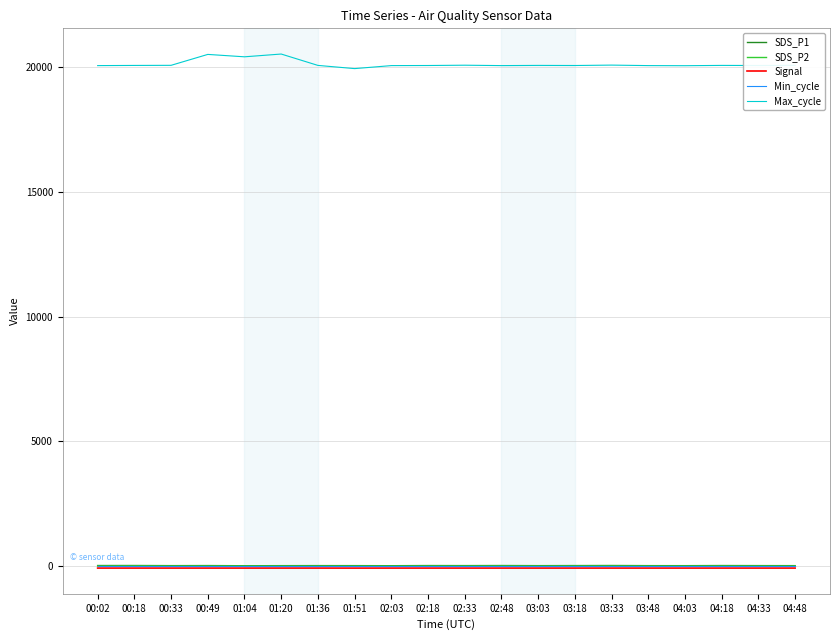

Is this an area chart (filled region under the line)?

No